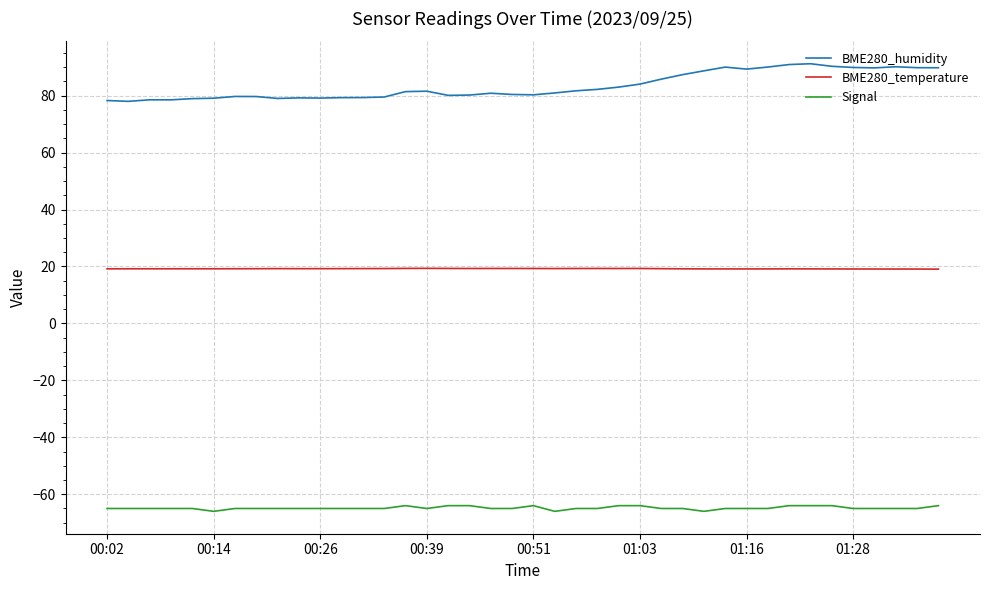

What is the highest value of the BME280_humidity series?

91.2